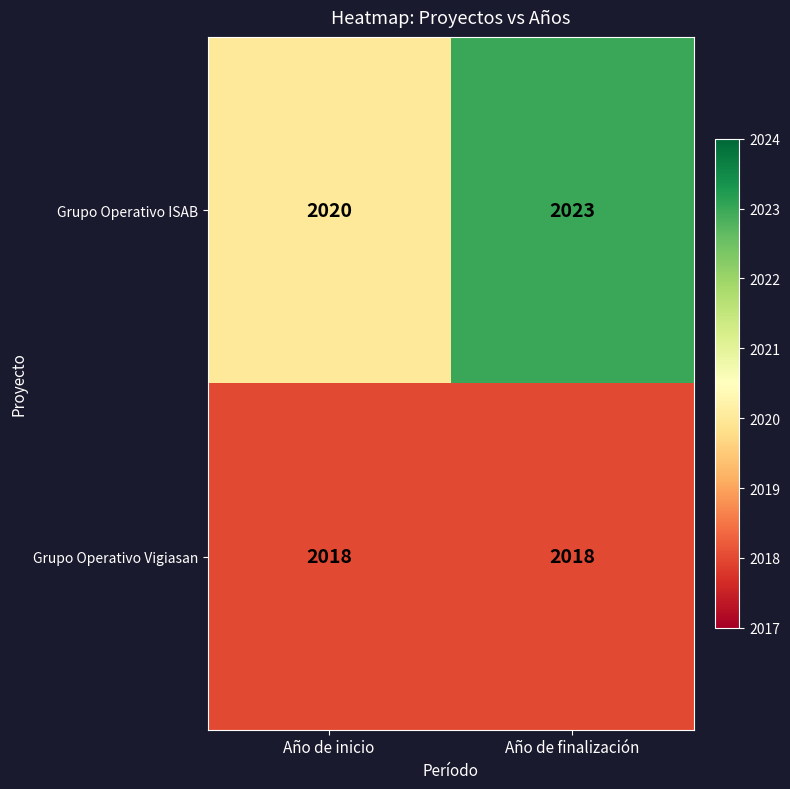

What is the difference between the highest and lowest values at Año de finalización?

5